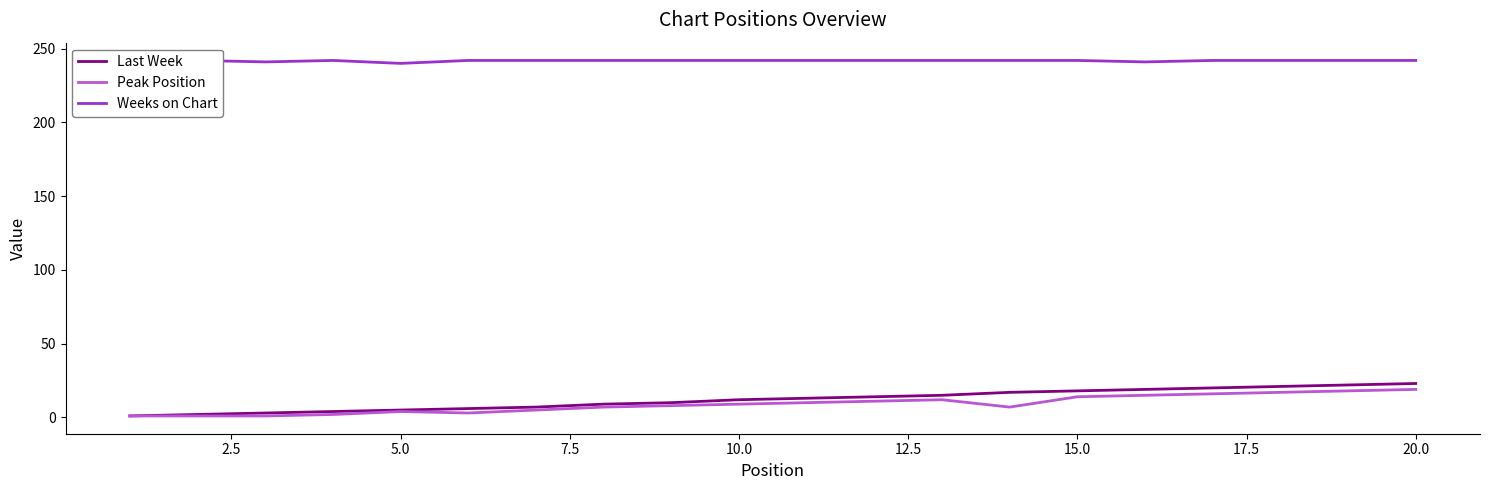

How many series are shown in this chart?

3